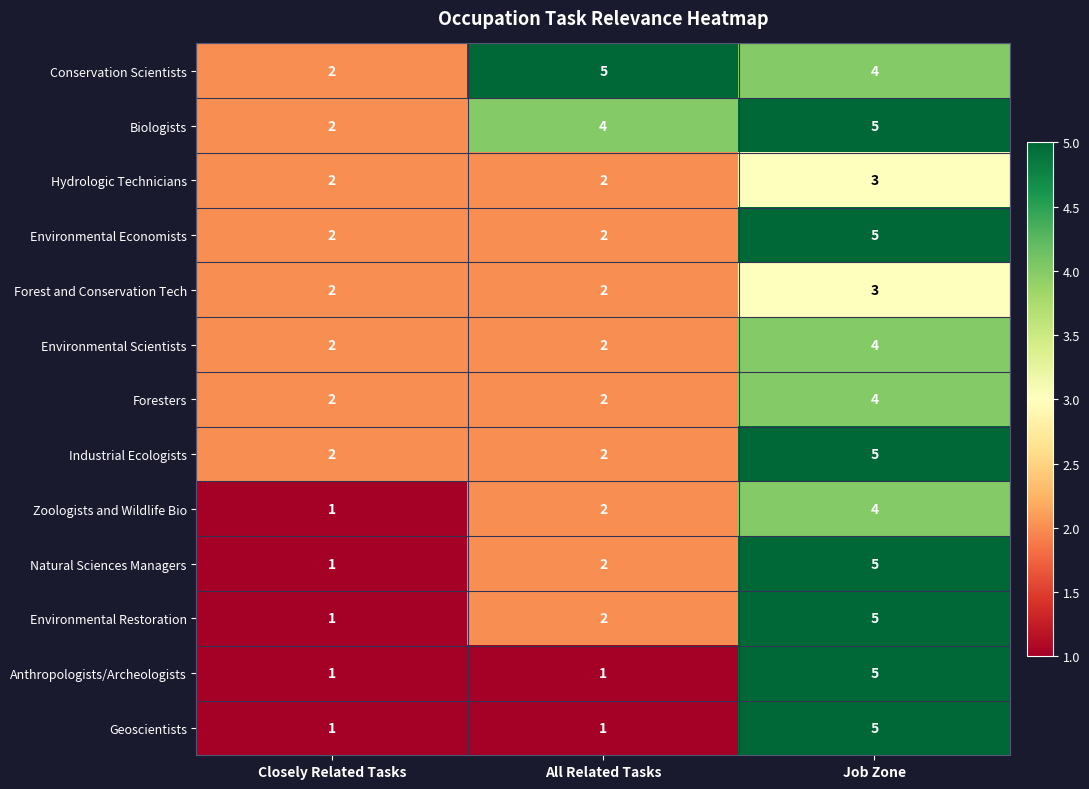

Count the number of categories in the chart.

3